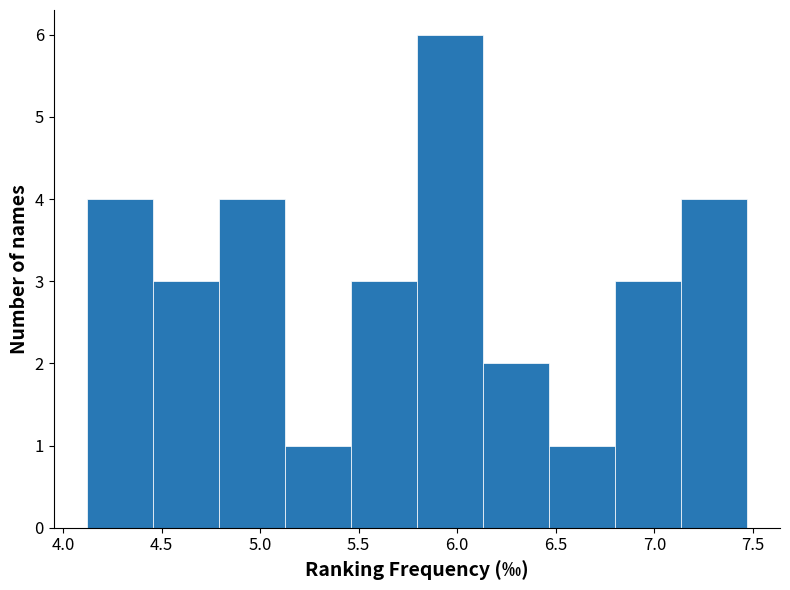

Over which range of the x-axis is the bar tallest?

5.795 to 6.130